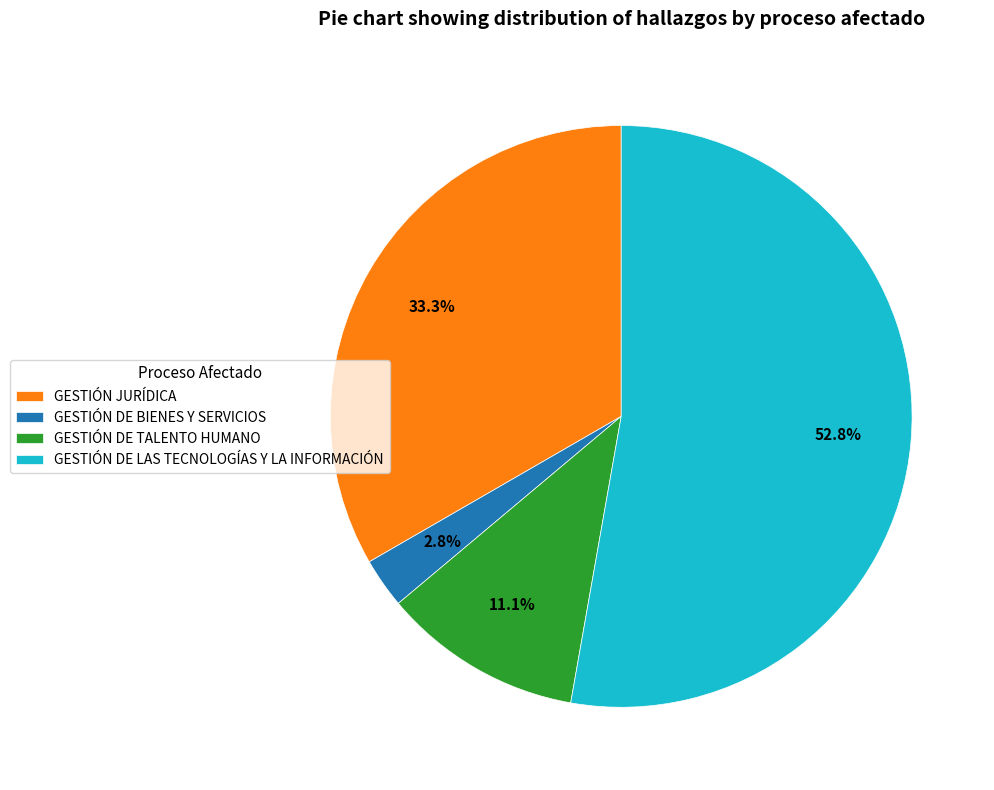

How many segments does this pie chart have?

4